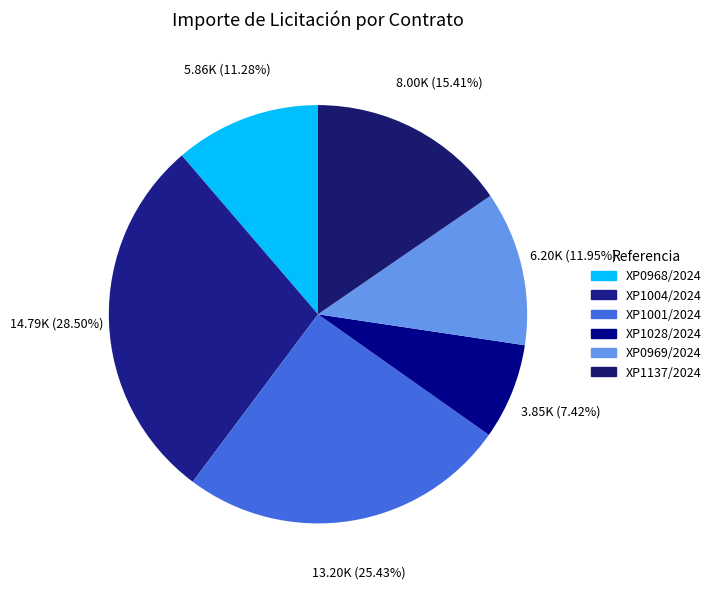

How many segments does this pie chart have?

6